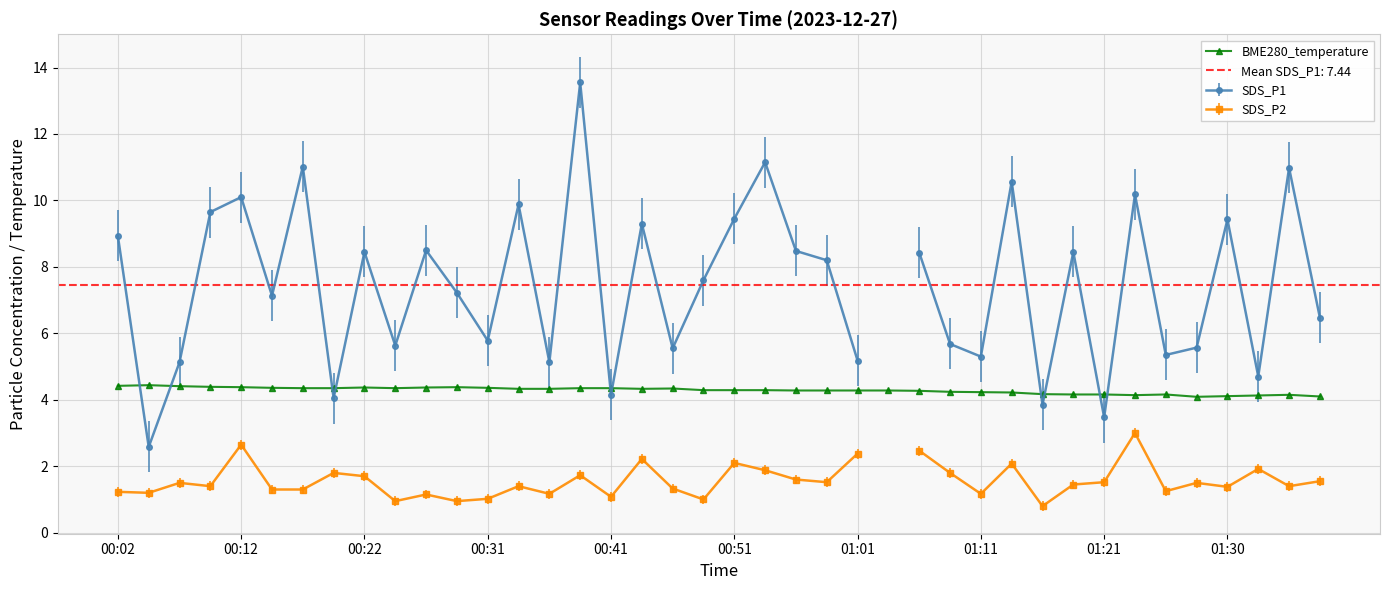

True or false: BME280_temperature has more than 1 interior local peaks.

True